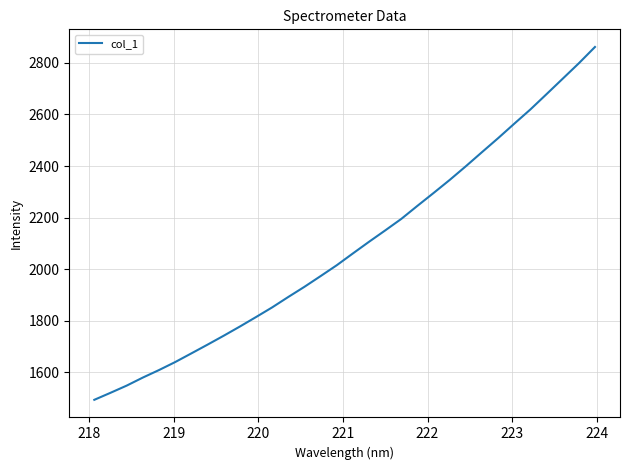

What is the greatest value displayed?

2861.9